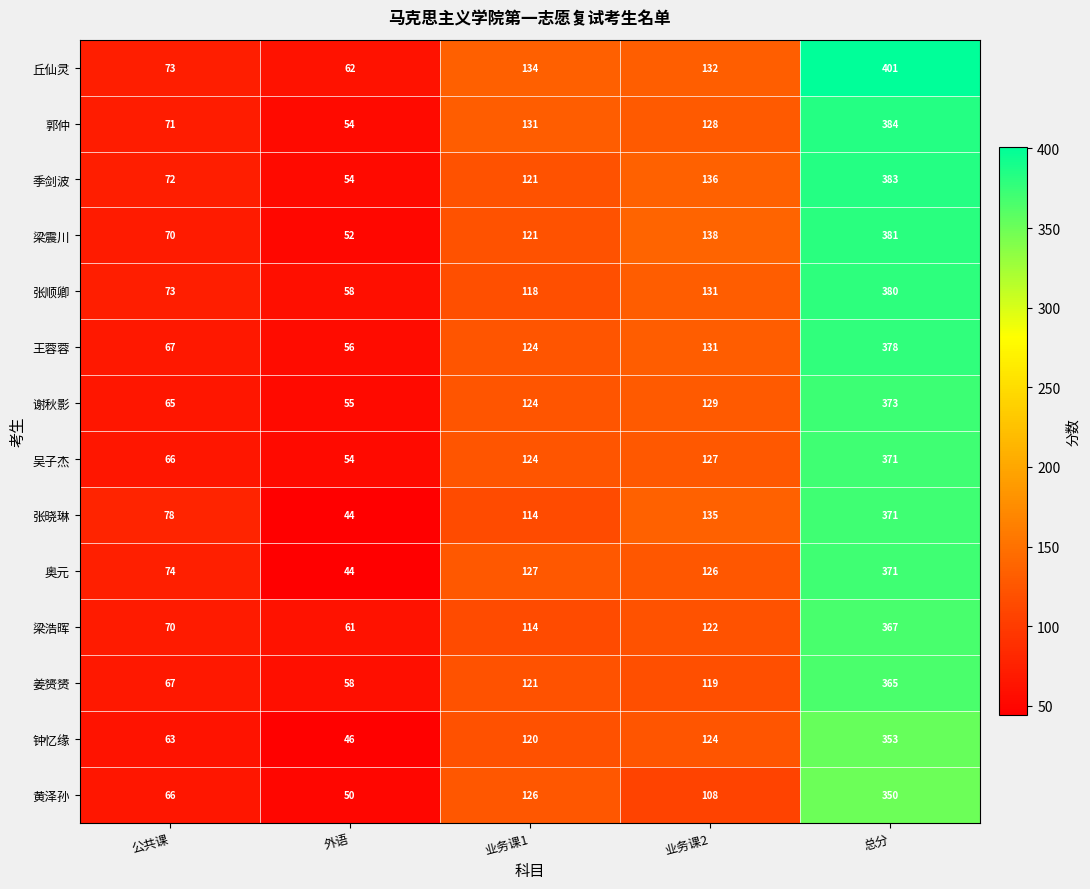

Count the number of data series in this chart.

14